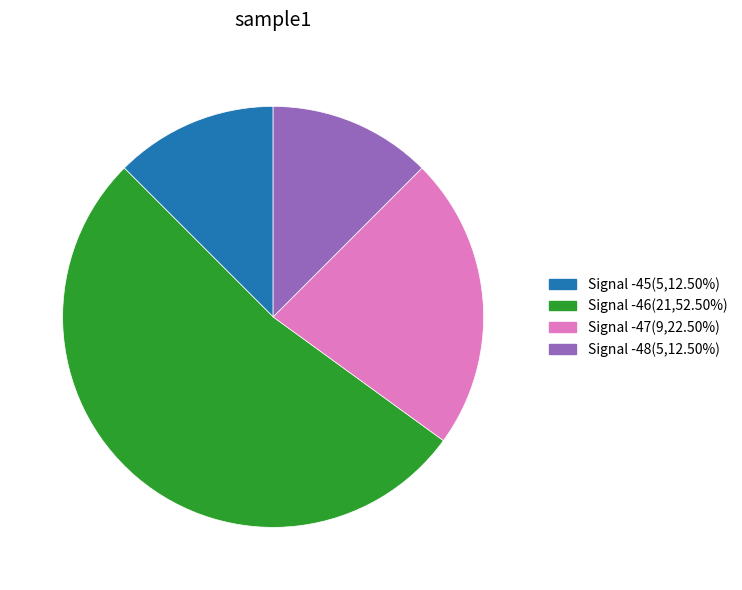

Approximately how many times larger is the value at Signal -45(5,12.50%) compared to Signal -47(9,22.50%)?

0.6